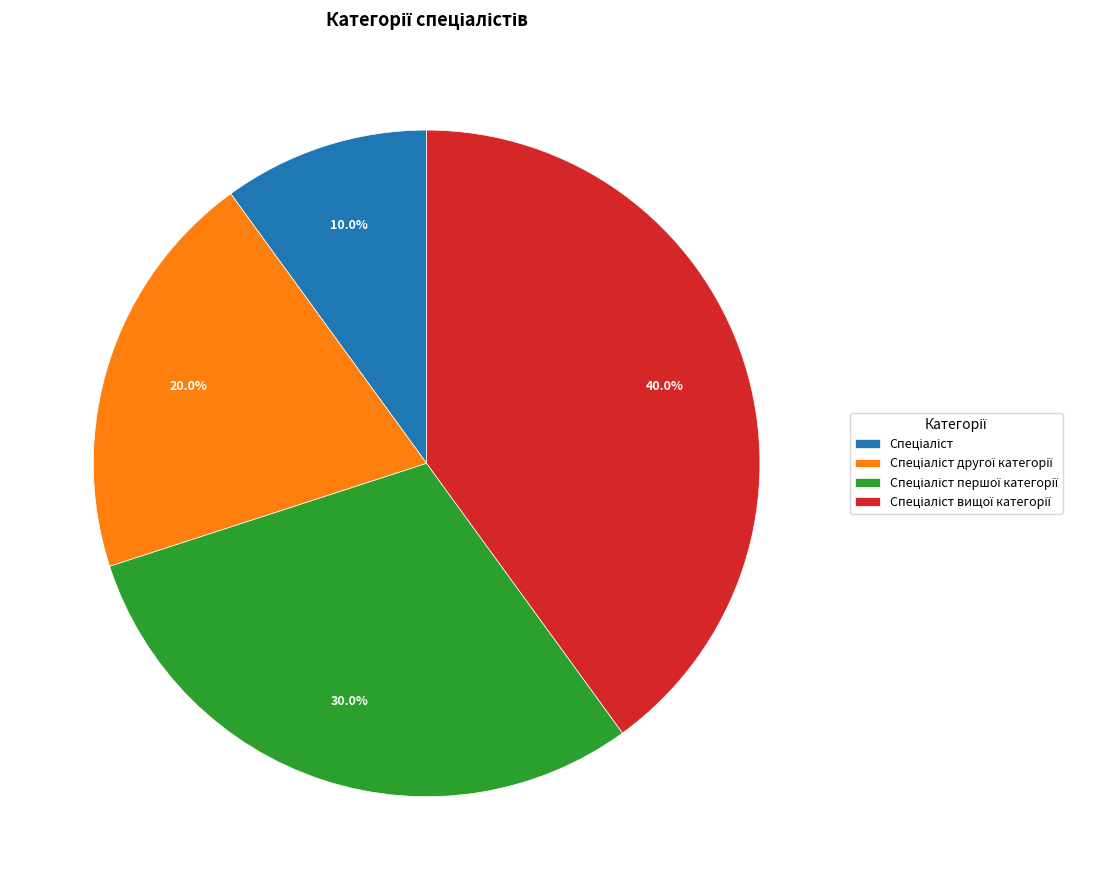

How many slices are in this pie chart?

4